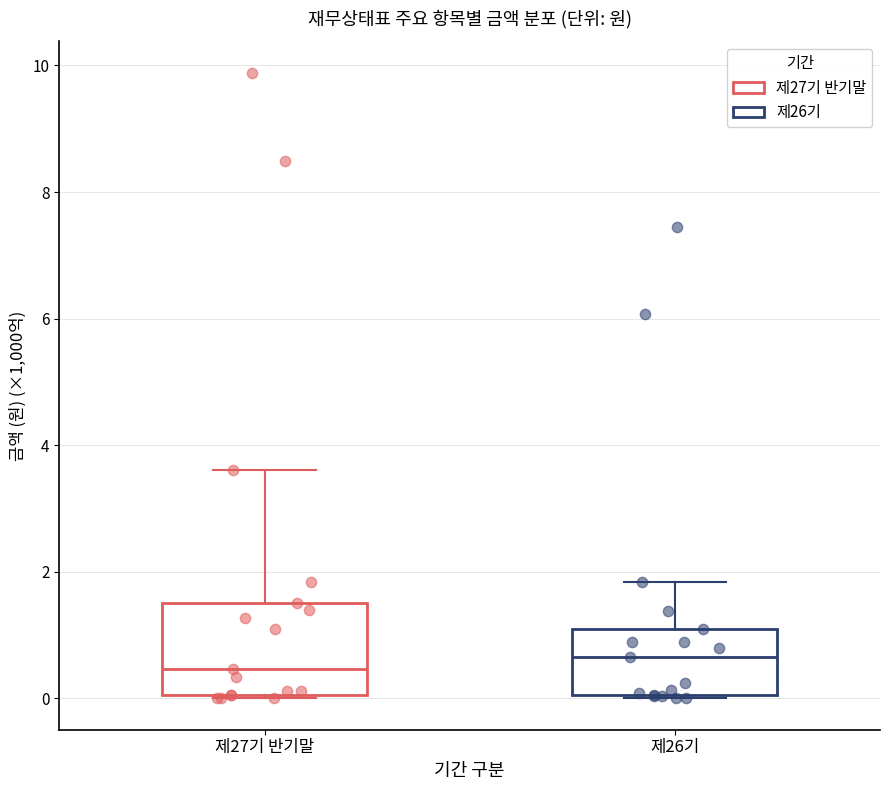

Where does the upper whisker of the box for 제27기 반기말 end on the y-axis? The values are not printed on the chart, so give them approximately, as read against the axis.

3.6